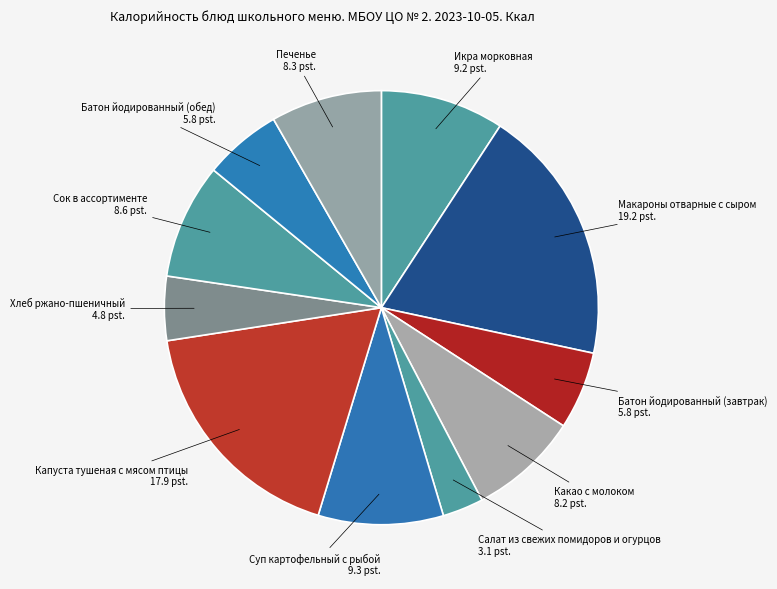

What is the ratio of the value at Батон йодированный (обед) to the value at Какао с молоком?

0.7